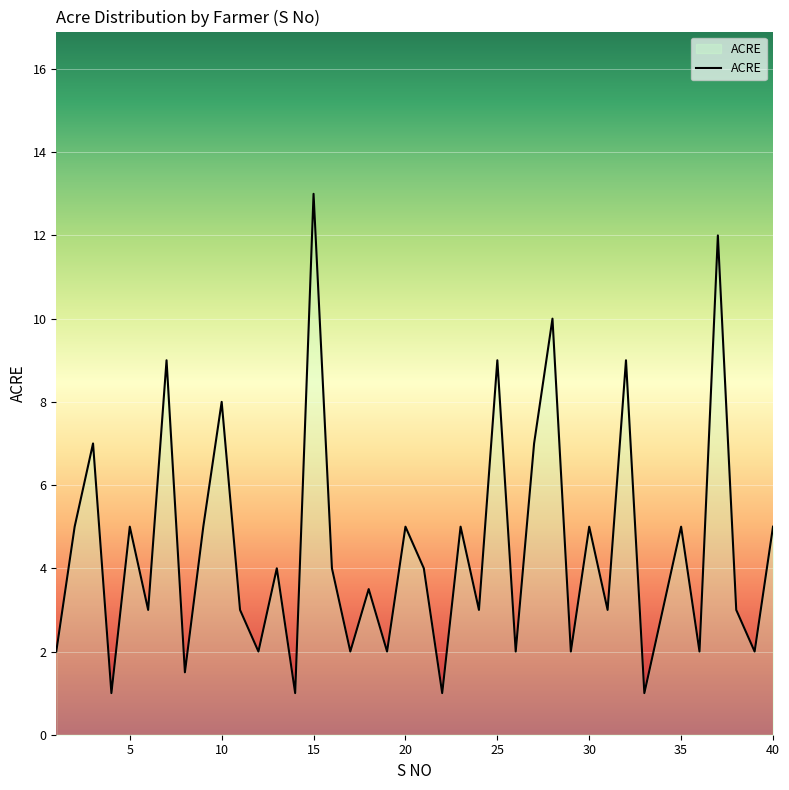

How many interior local peaks (higher than both neighbors) does the data have?

15